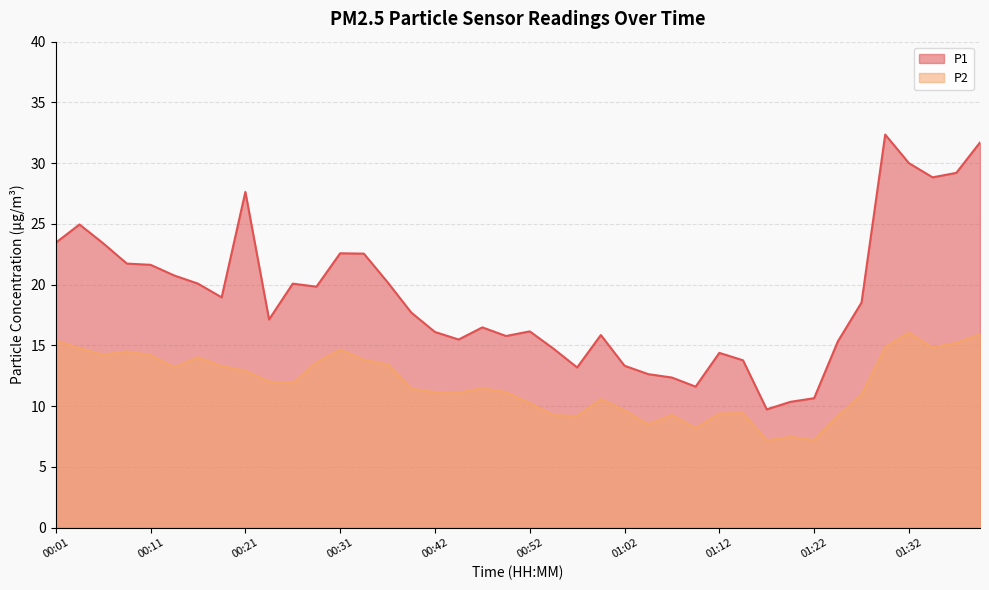

What position from the left is 00:11?

5